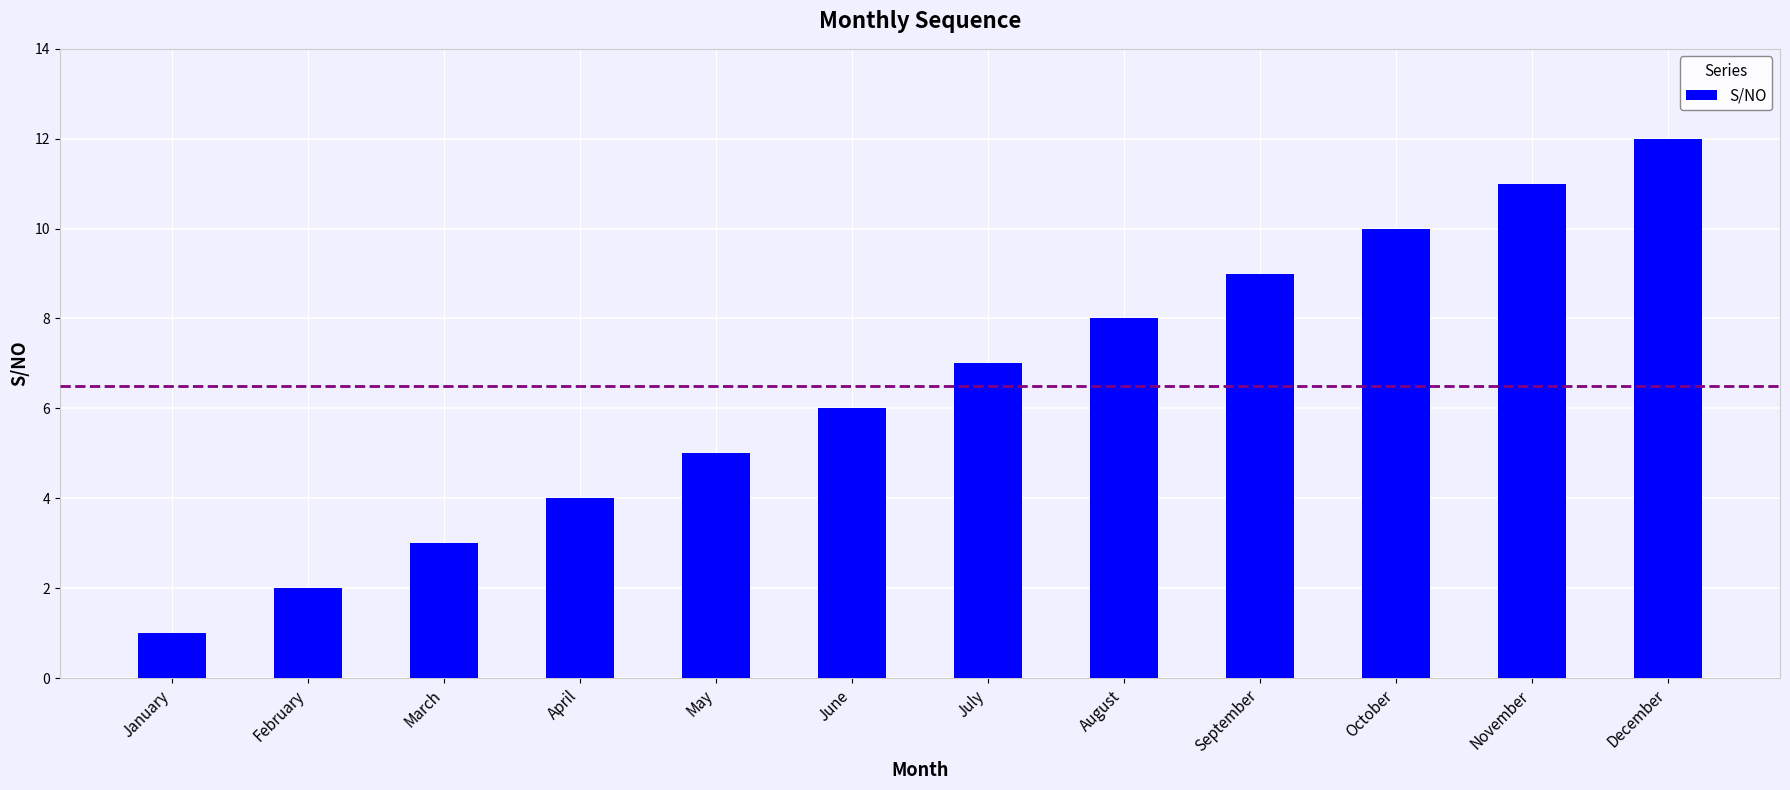

What is the change in value from April to June?

+2